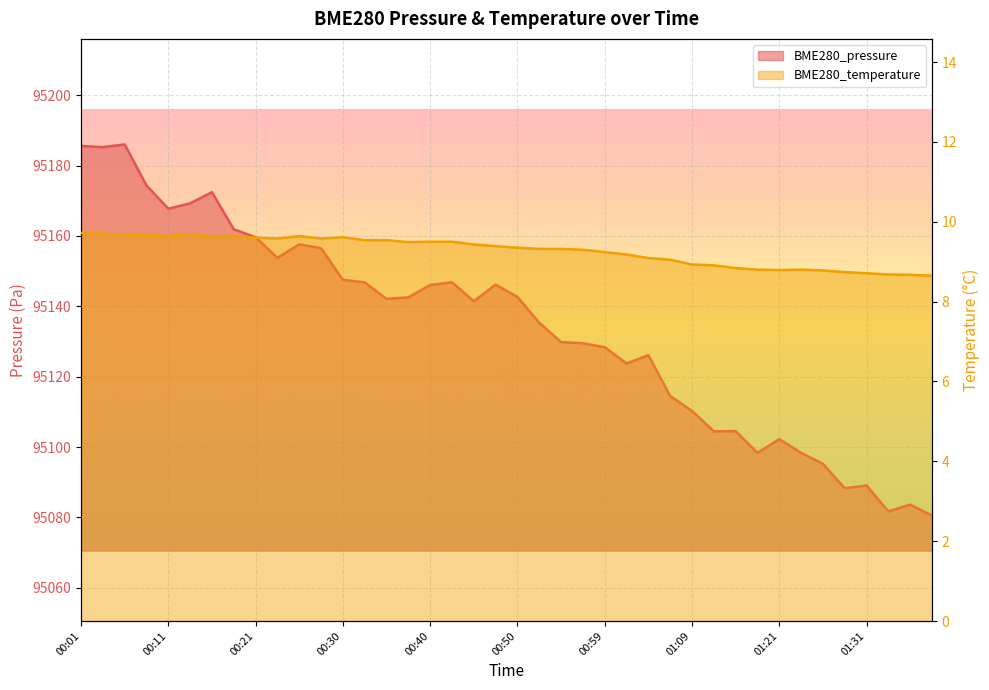

What is the greatest value displayed?

95186.0